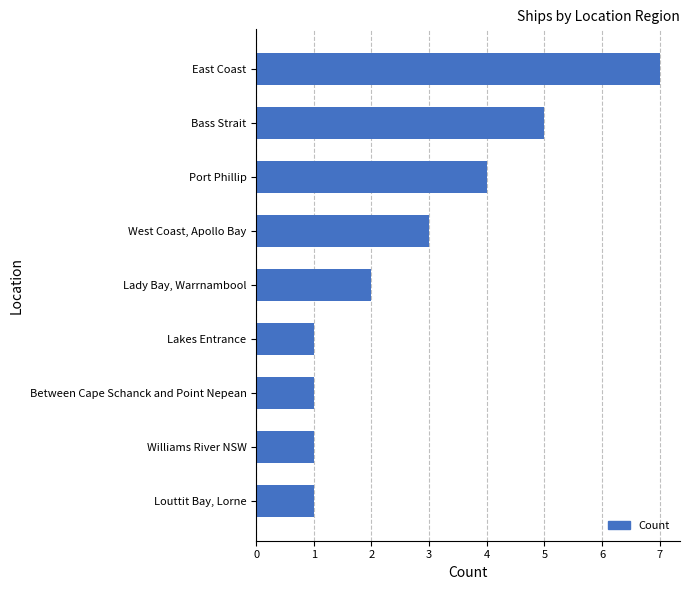

Read the value at Port Phillip.

4